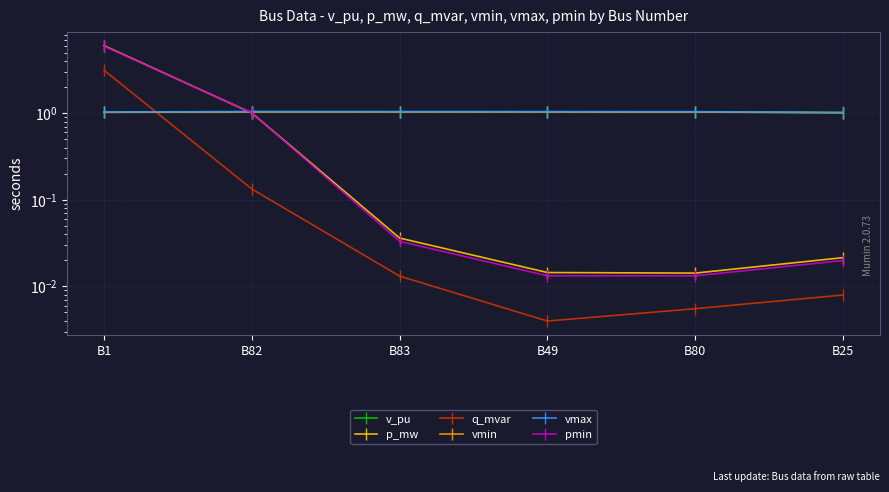

Where is vmin nearest to the value 1?

B25